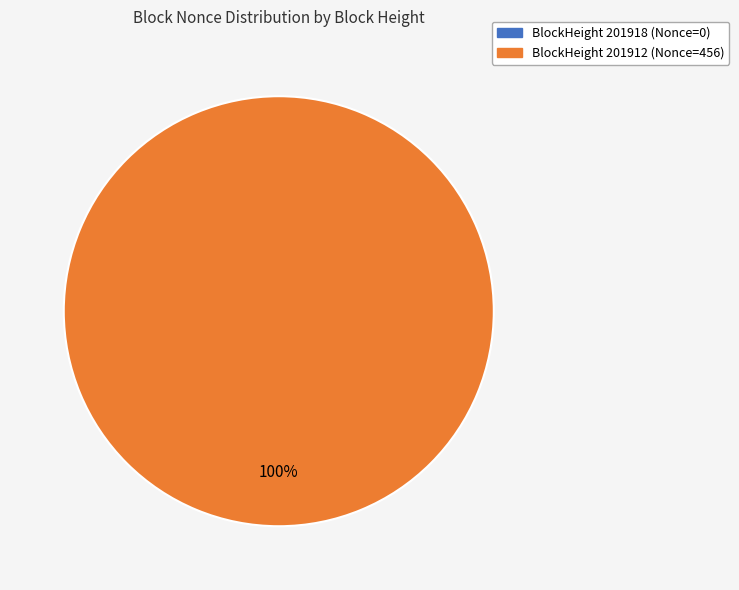

What is the change in value from 201918 to 201912?

+456